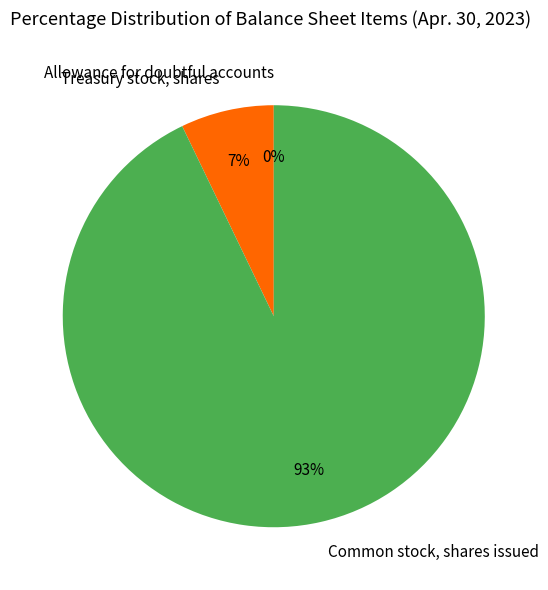

To the nearest percent, what percentage of the pie is Common stock, shares issued?

93%